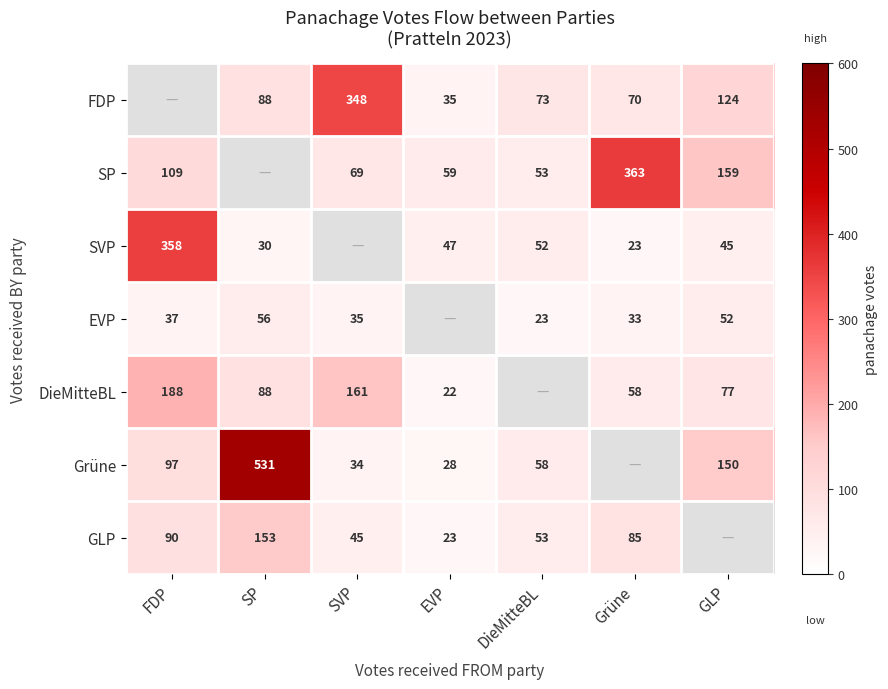

Is the value of SVP at GLP greater than the value of SP at DieMitteBL?

No